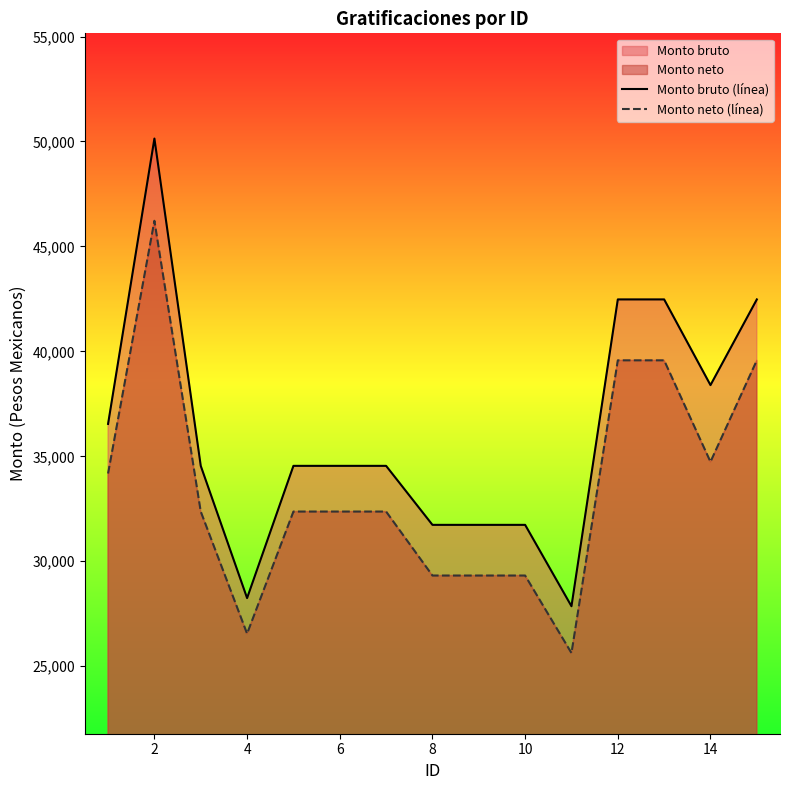

True or false: Monto bruto (línea) and Monto neto (línea) intersect in this chart.

False